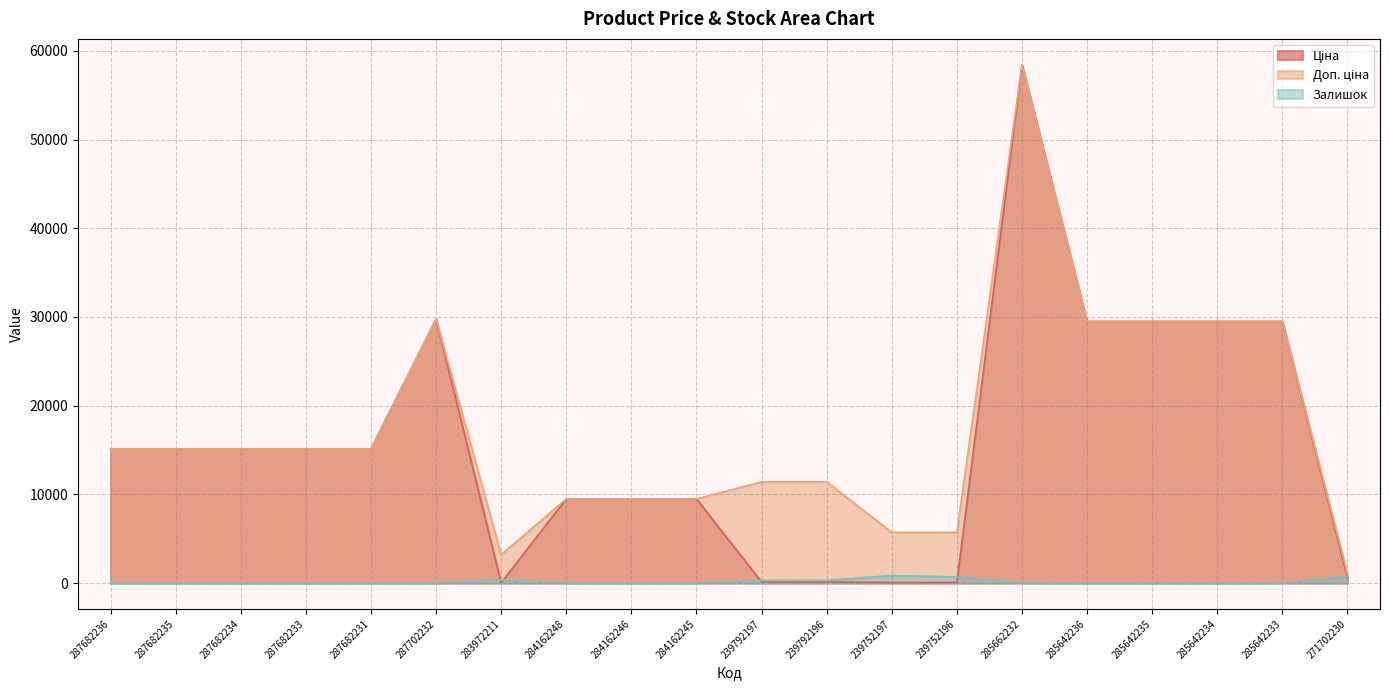

How many values in the Залишок series are below 13?

10